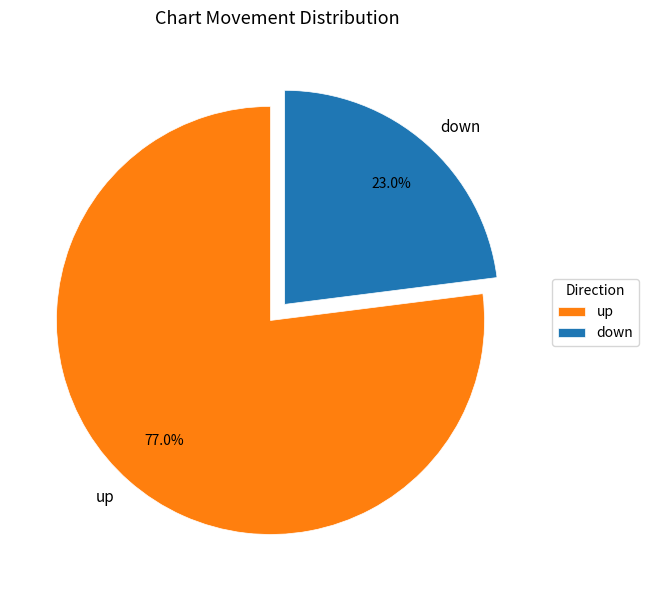

Which slice is the smallest?

down